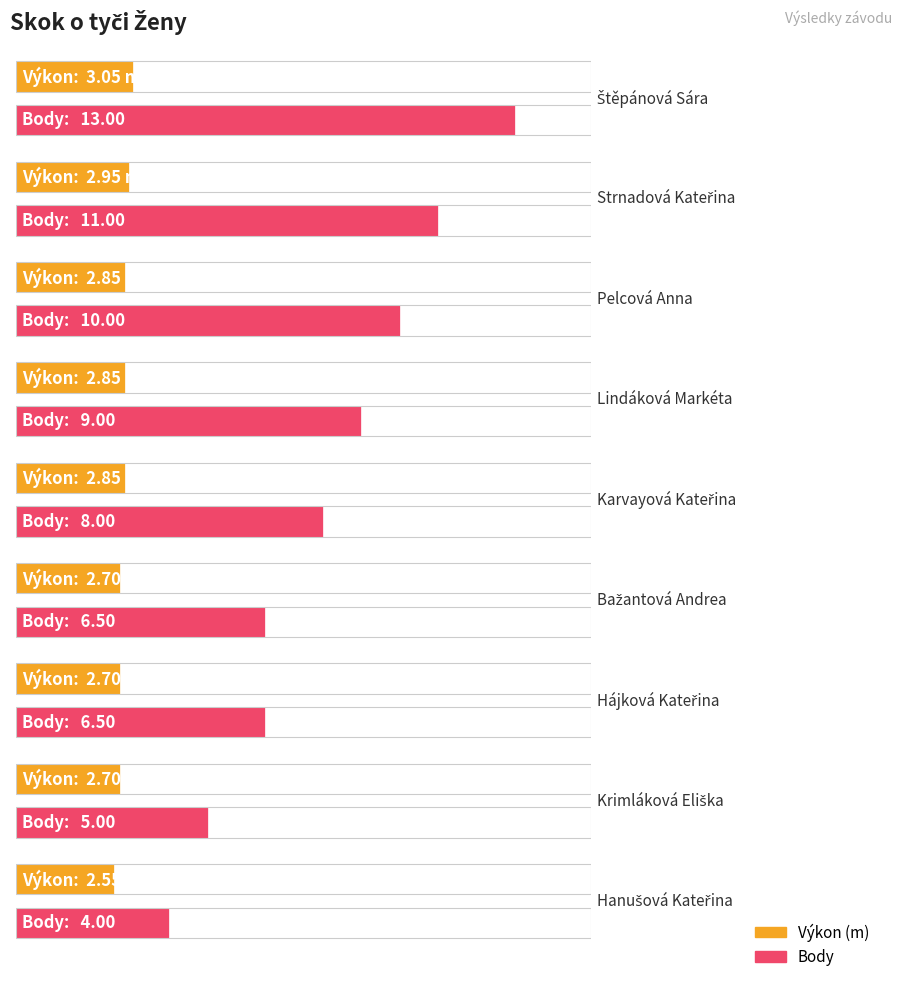

Rank the series at Lindáková Markéta from lowest to highest value.

Výkon, Body